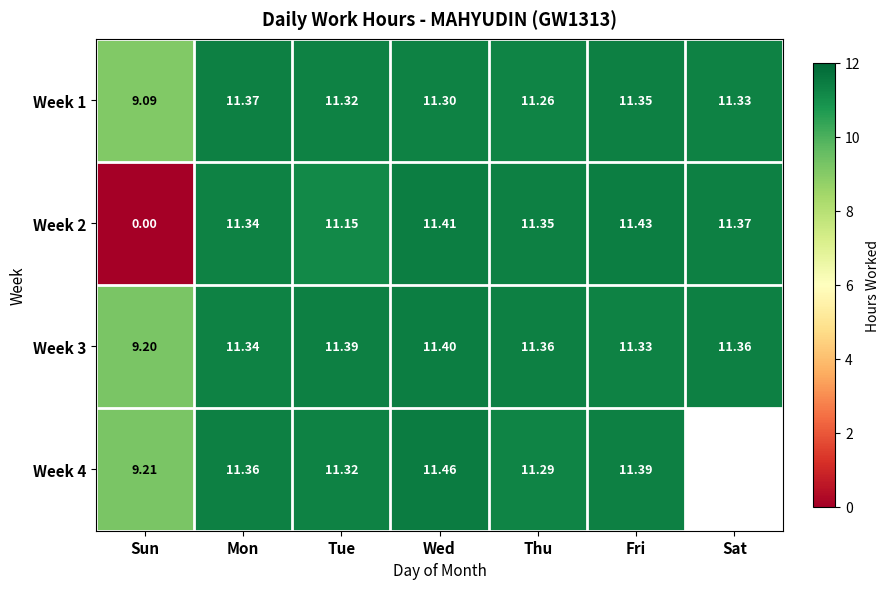

At how many categories does at least one series exceed 2?

7